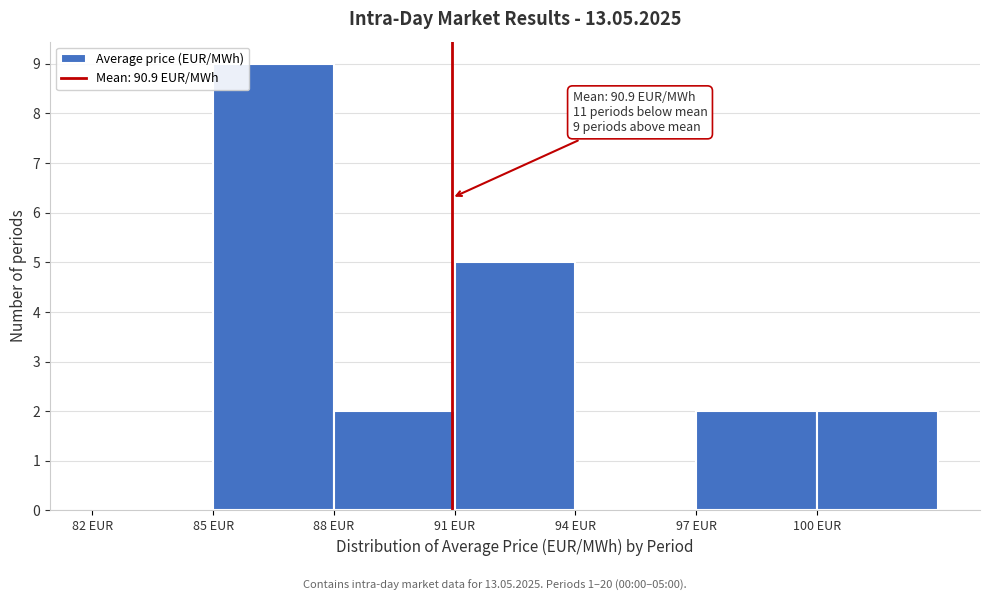

Which range on the x-axis has the tallest bar?

85 to 88